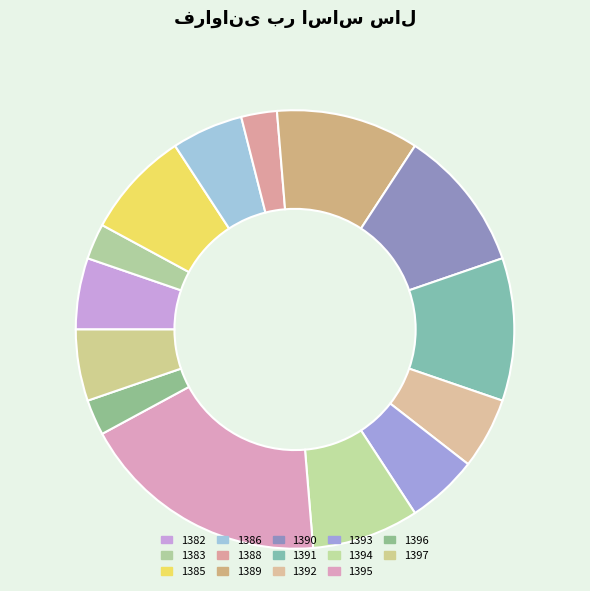

To the nearest percent, what is the average slice percentage?

7%